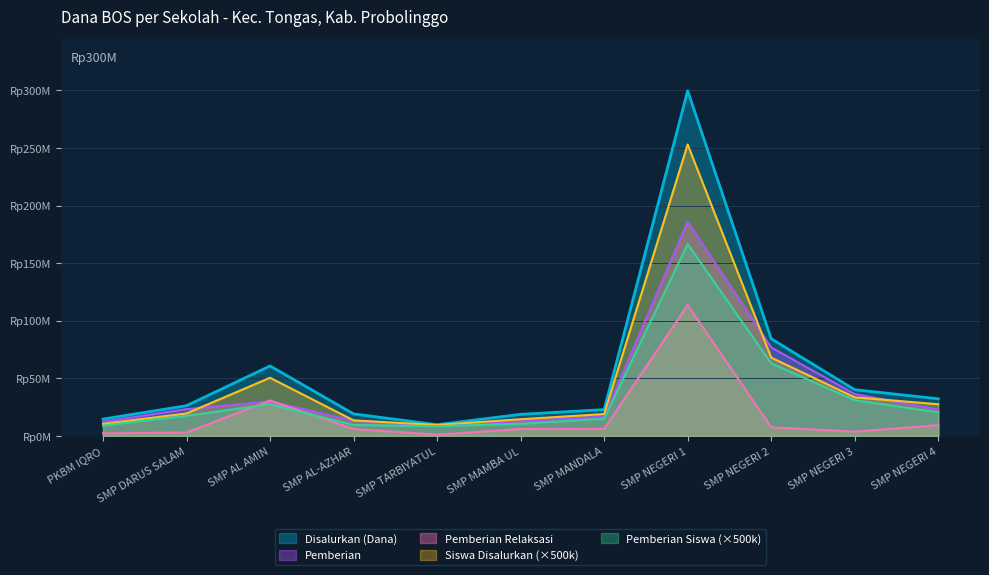

True or false: Pemberian Relaksasi and Siswa Disalurkan intersect in this chart.

False